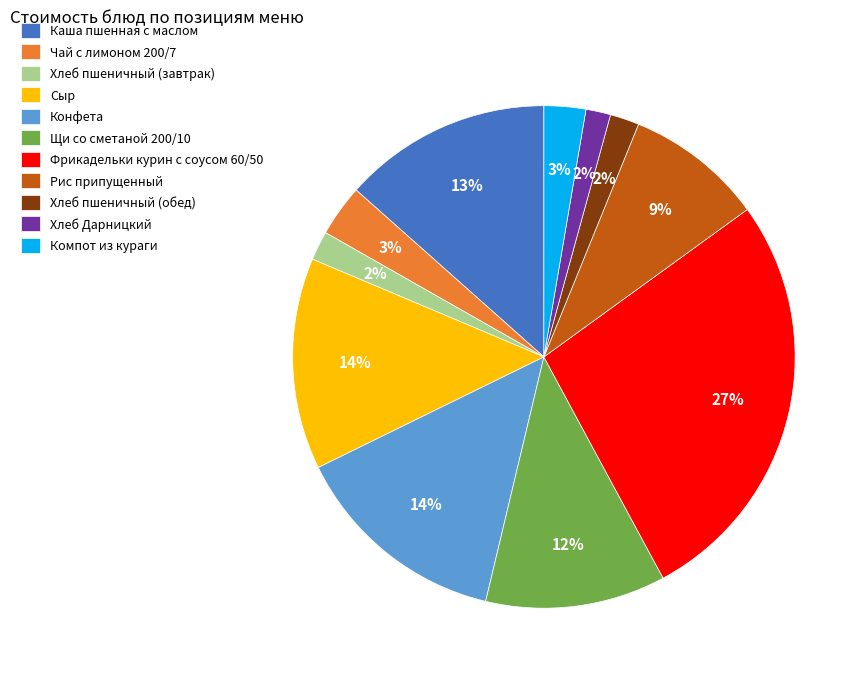

How many slices are in this pie chart?

11